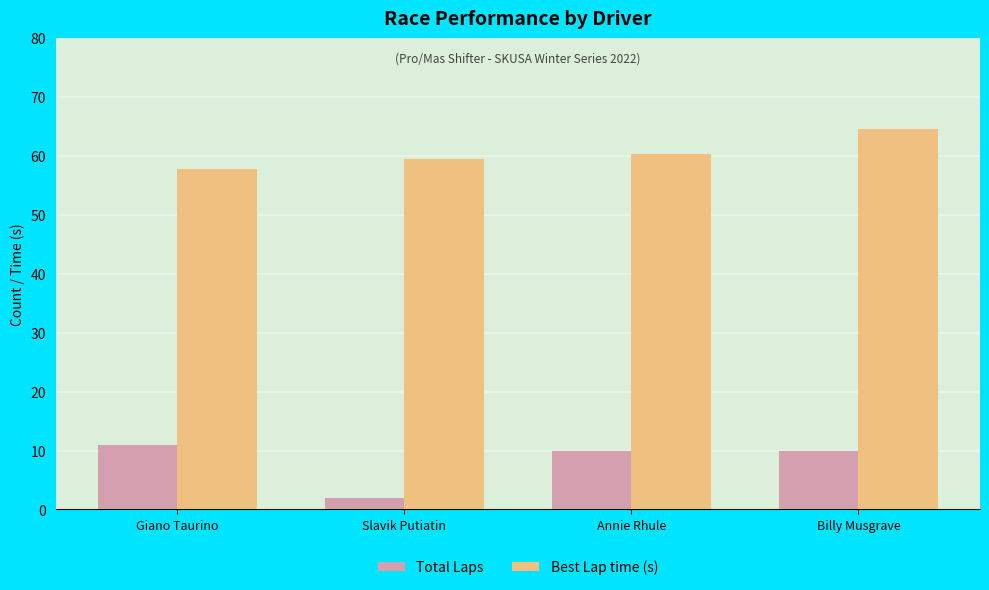

At which label does Best Lap time (s) reach its minimum?

Giano Taurino